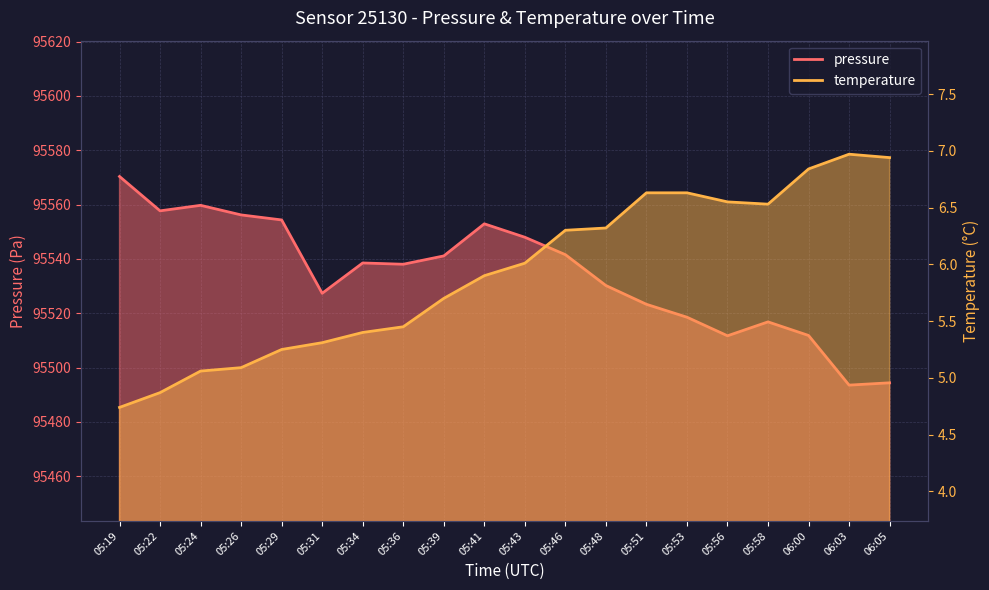

Between 05:26 and 05:39, which series saw the biggest shift?

pressure